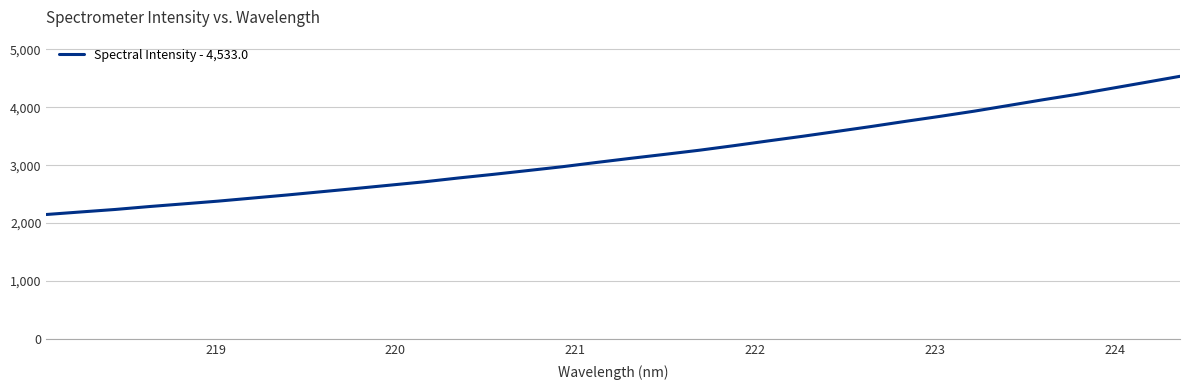

How many values are below 3117?

17